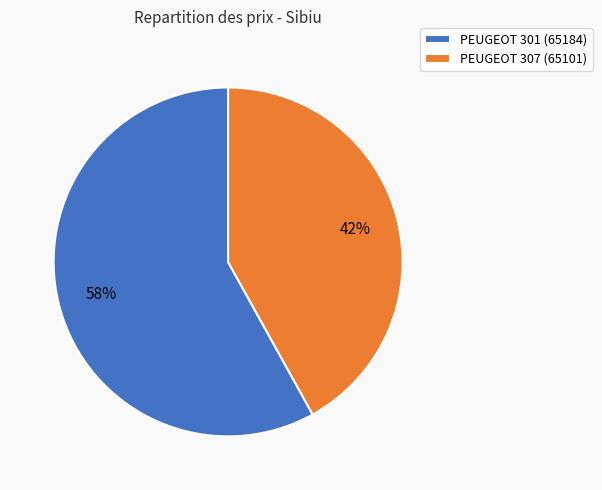

How many slices are in this pie chart?

2